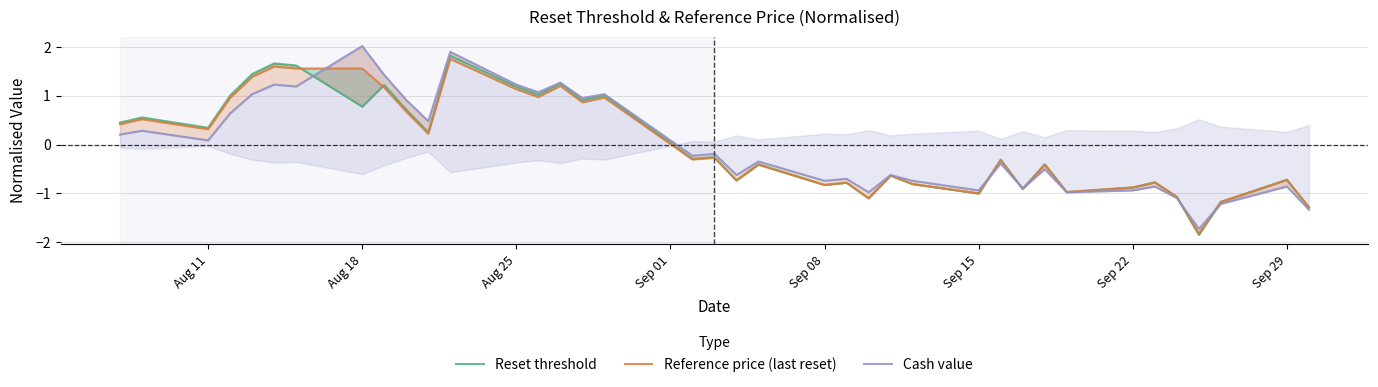

How many values in Reference price (last reset) are below zero?

21